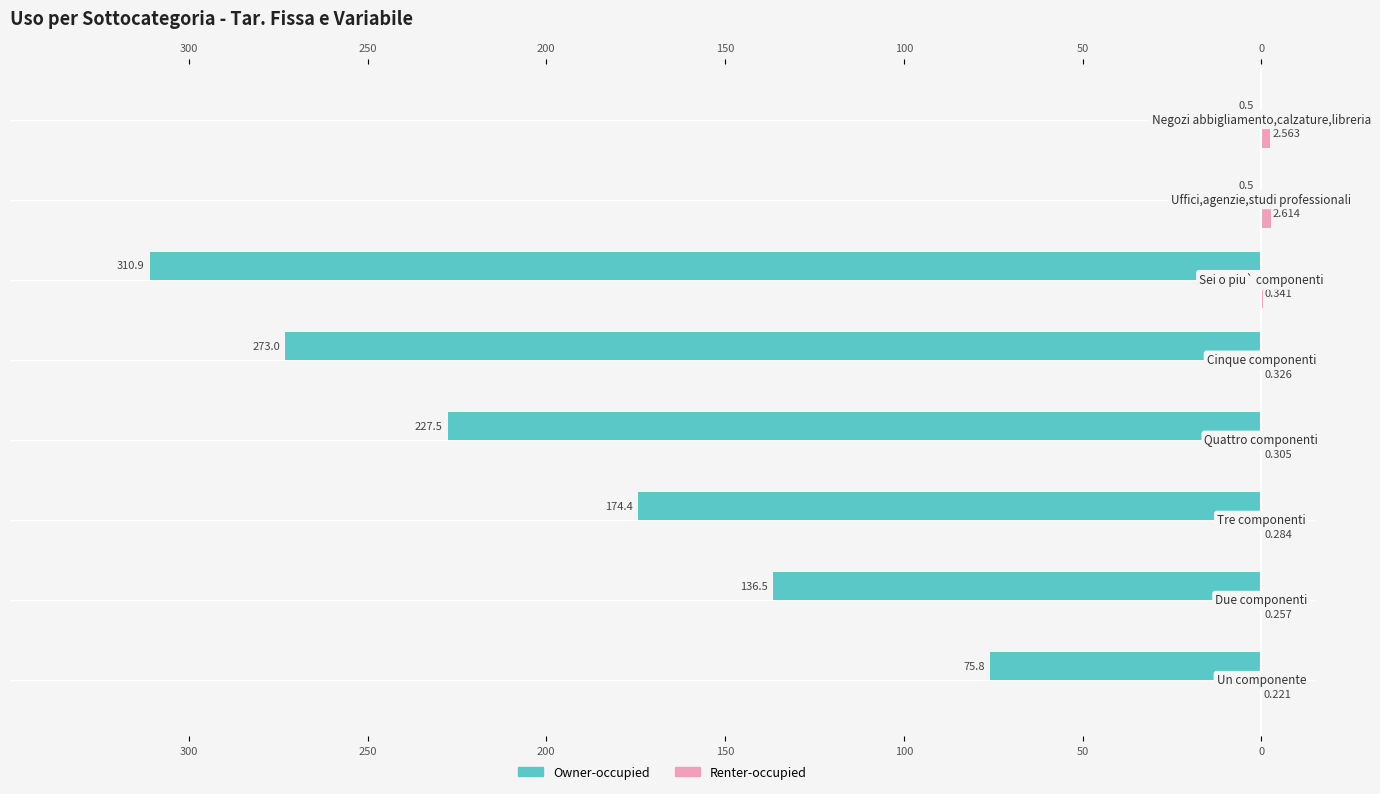

What is the difference between the second highest and second lowest values in the Renter-occupied series?

2.3